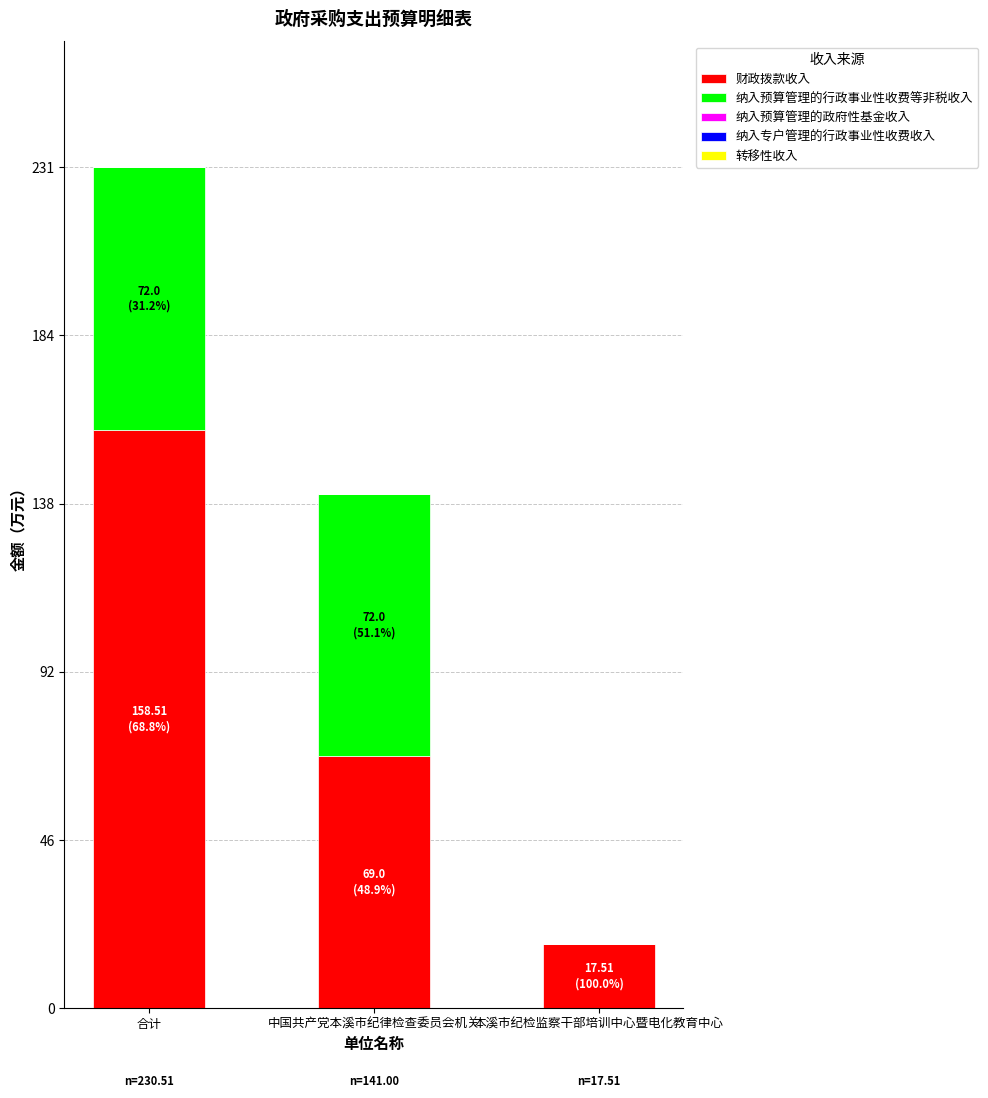

At which label does 财政拨款收入 reach its peak?

合计